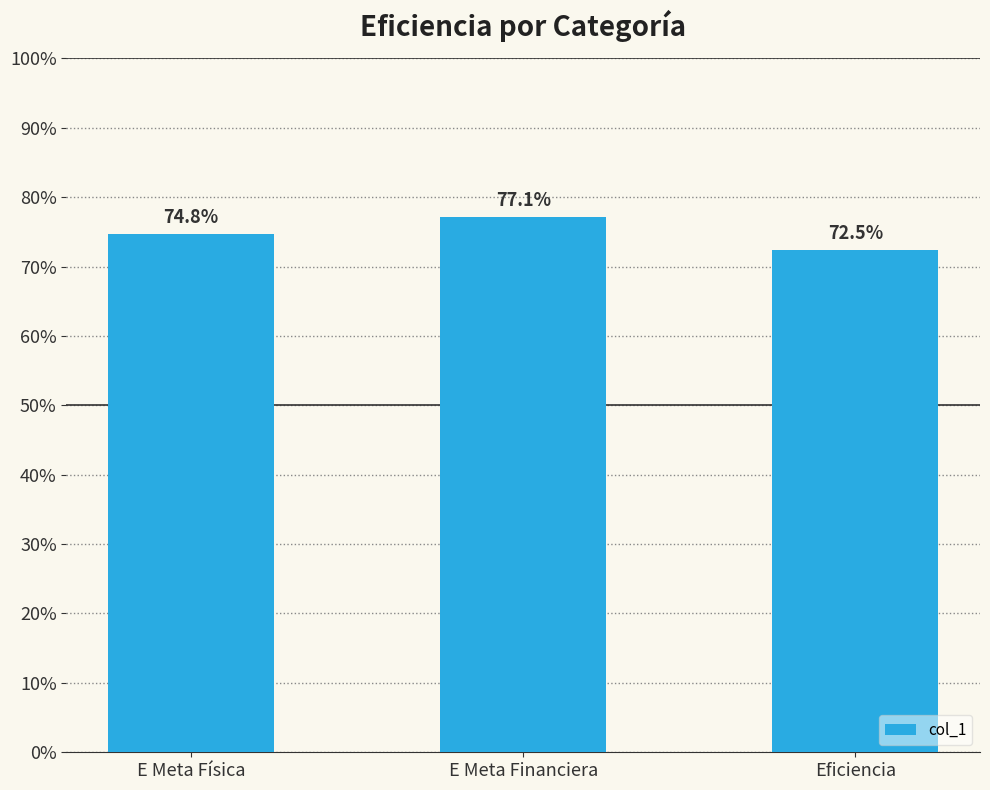

Rank the categories by value from highest to lowest.

E Meta Financiera, E Meta Física, Eficiencia